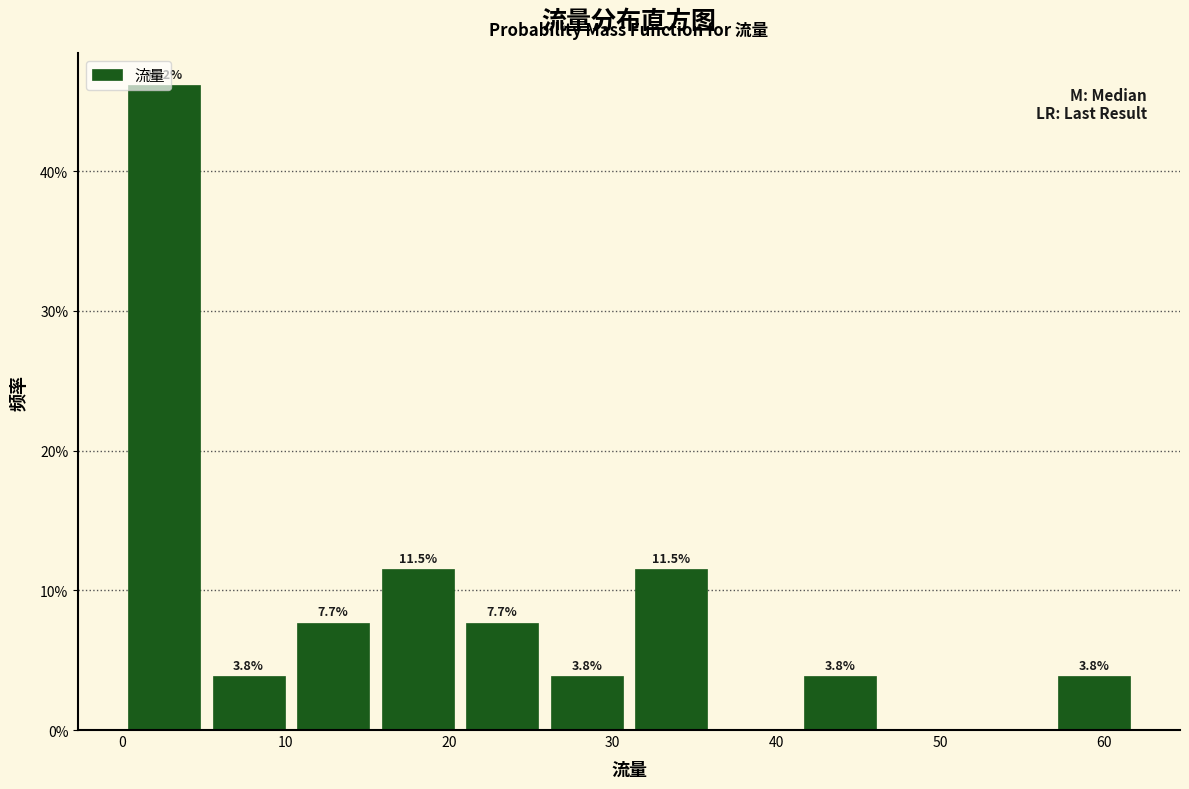

Over which range of the x-axis is the bar tallest?

0 to 5